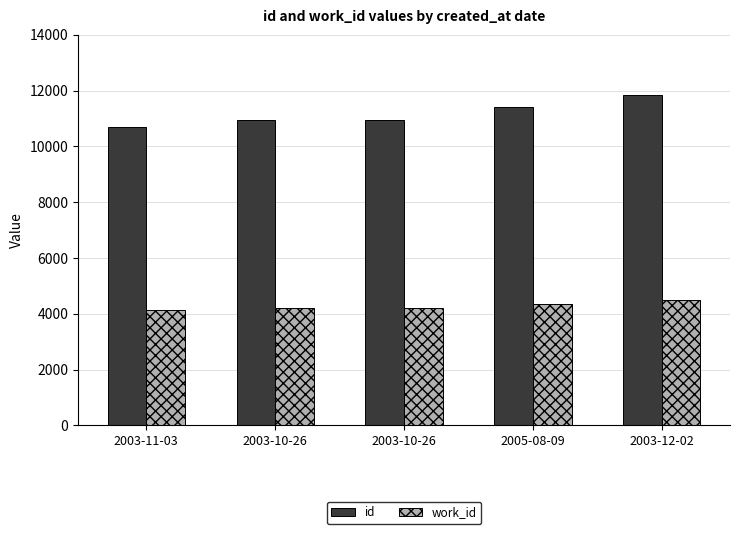

The id series shows 14424 at 2003-10-26. True or false?

False